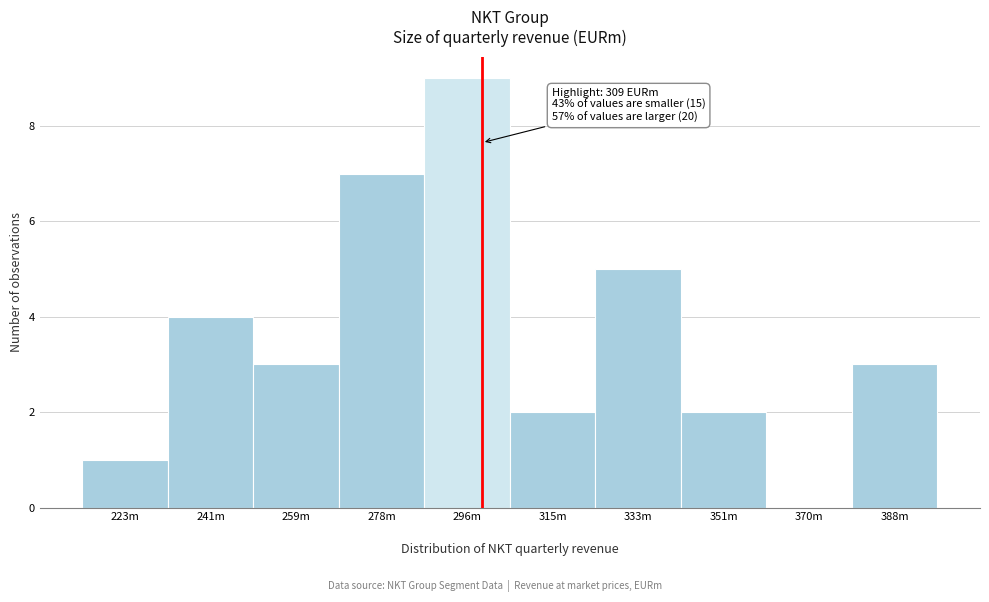

Reading right to left, what are all the values shown in this chart?

388m=3	370m=0	351m=2	333m=5	315m=2	296m=9	278m=7	259m=3	241m=4	223m=1